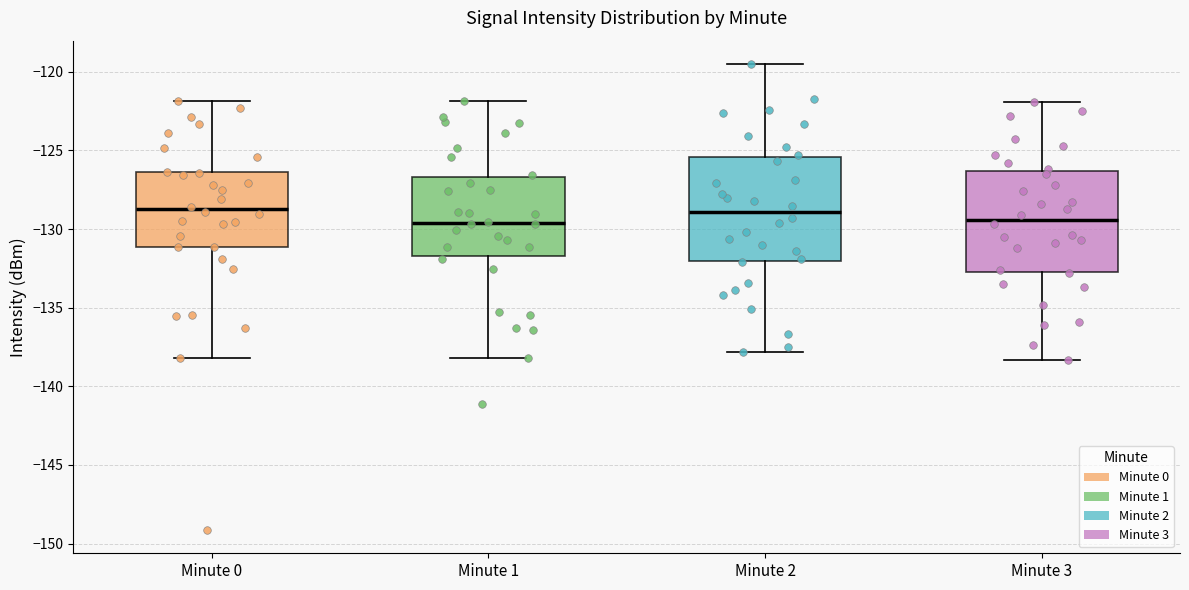

Reading left to right, transcribe this box plot: for each box, give where its median line is, the range the box spans, and where its two whiskers end, as read against the y-axis. The values are not printed on the chart, so give them approximately, as read against the axis.

Minute 0: median -128.5, box -131.0 to -126.5, whiskers -138.0 to -122.0
Minute 1: median -129.5, box -131.5 to -126.5, whiskers -138.0 to -122.0
Minute 2: median -129.0, box -132.0 to -125.5, whiskers -138.0 to -119.5
Minute 3: median -129.5, box -132.5 to -126.5, whiskers -138.5 to -122.0